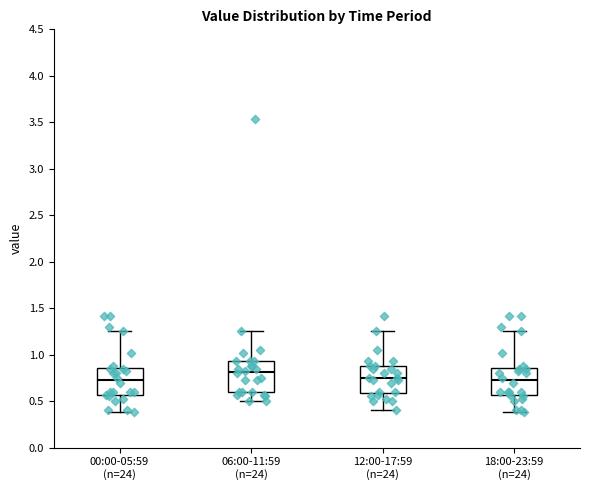

Which box has the highest median line?

06:00-11:59 (n=24)